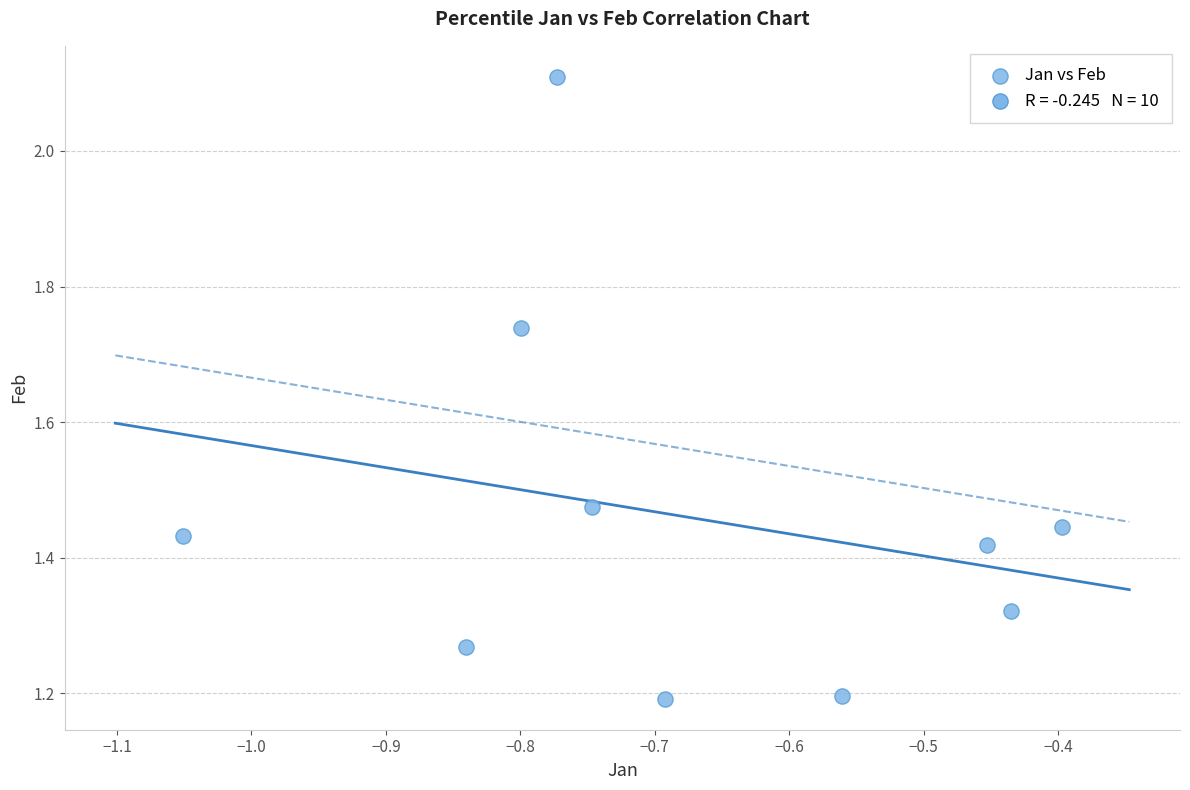

What is the range of Y values (max minus min)?

0.9